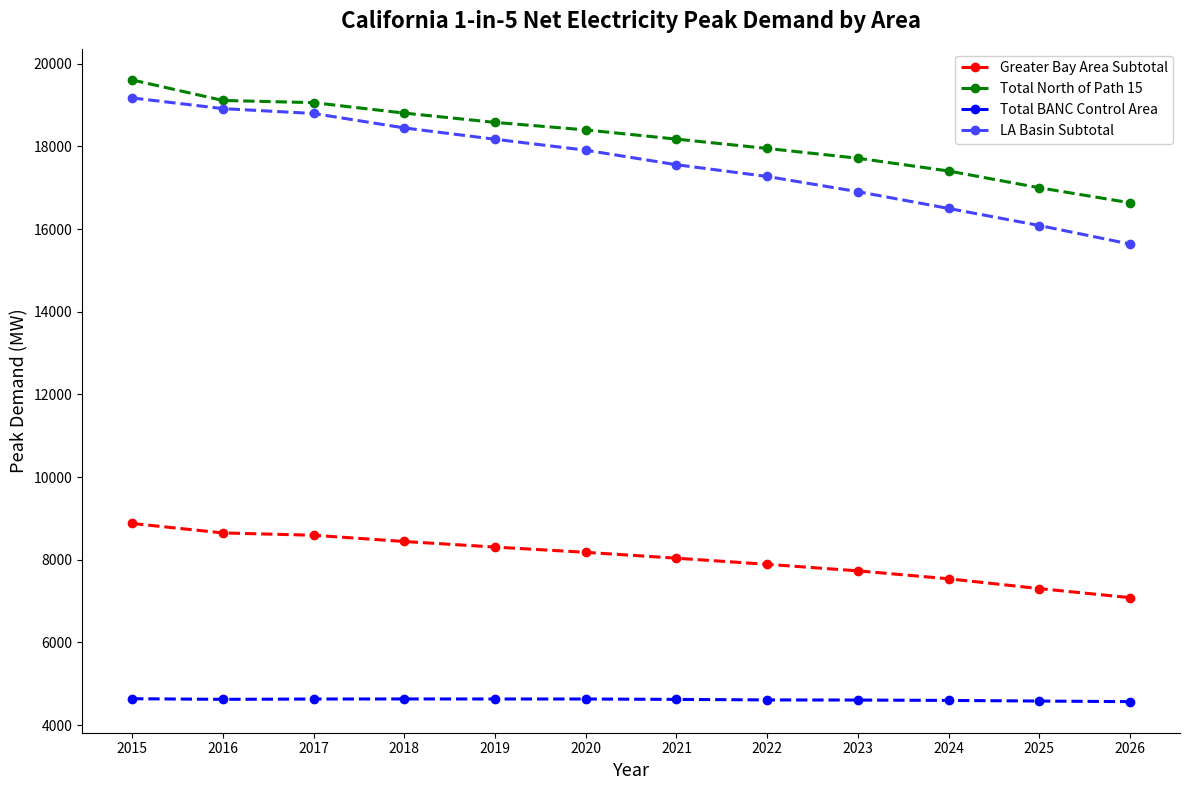

At which category does the chart reach its peak across all series?

2015